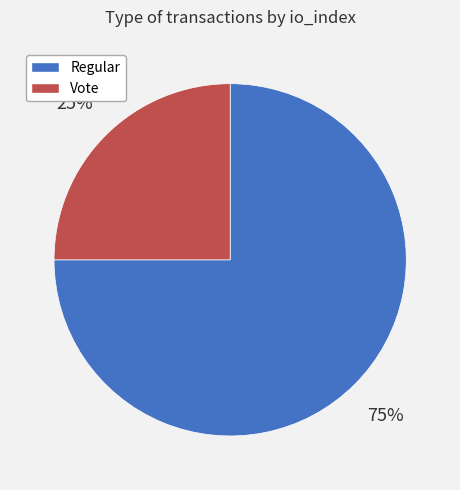

To the nearest percent, what is the difference between the largest and smallest slice percentages?

50%